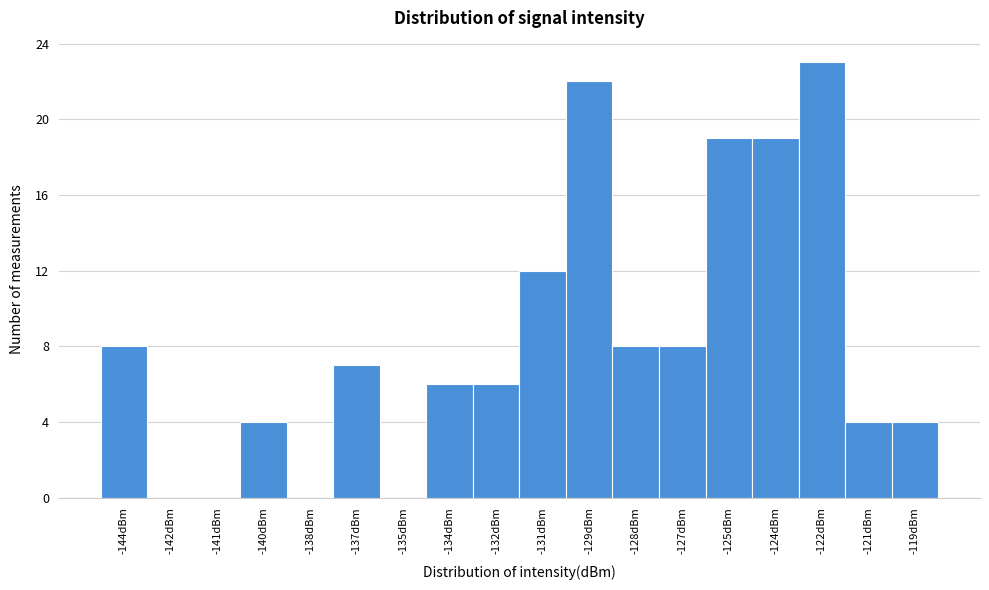

Reading left to right, transcribe all the data shown in this chart.

-144dBm=8	-142dBm=0	-141dBm=0	-140dBm=4	-138dBm=0	-137dBm=7	-135dBm=0	-134dBm=6	-132dBm=6	-131dBm=12	-129dBm=22	-128dBm=8	-127dBm=8	-125dBm=19	-124dBm=19	-122dBm=23	-121dBm=4	-119dBm=4